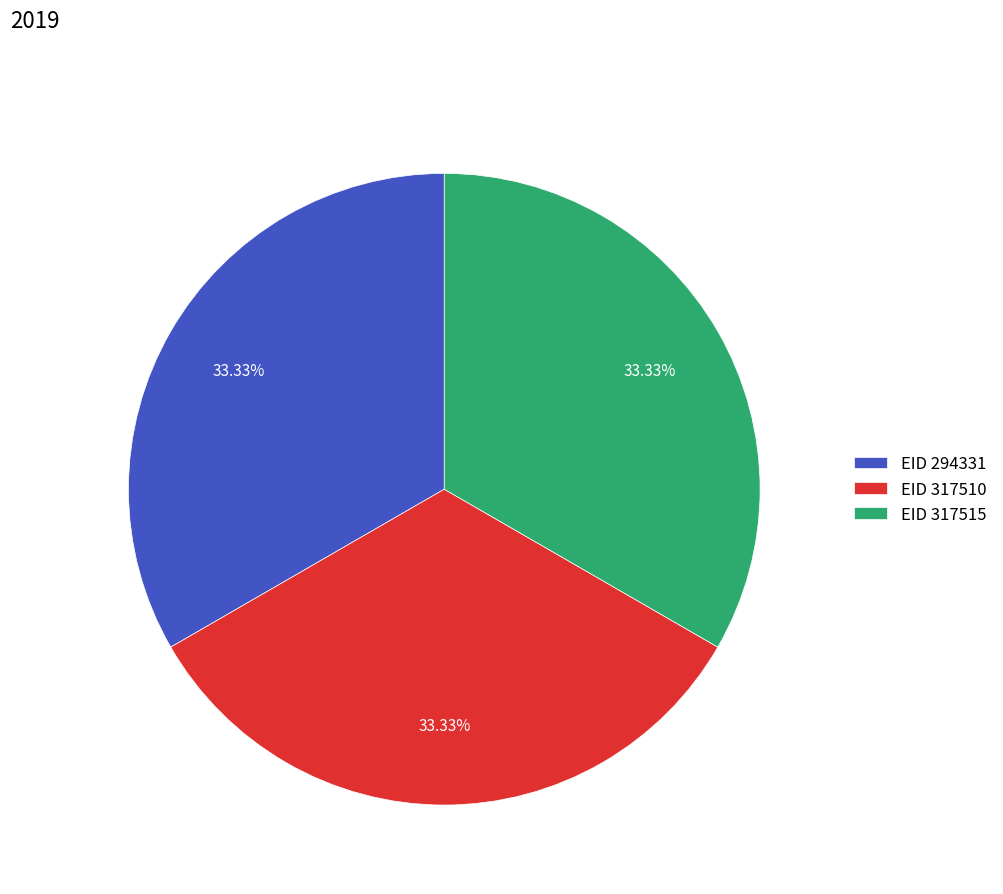

What is the ratio of the value at EID 294331 to the value at EID 317515?

1.0